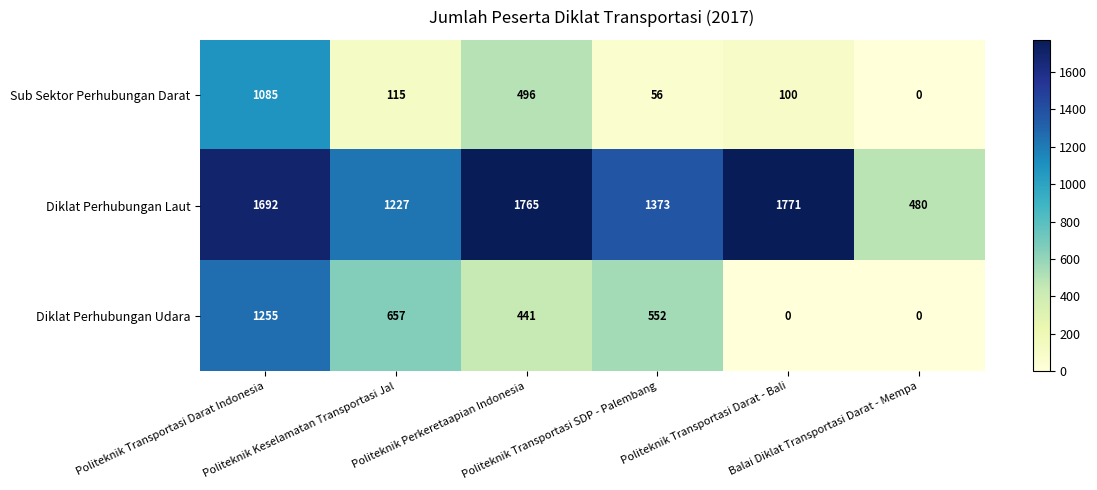

How many values in the Sub Sektor Perhubungan Darat series are below 115?

3